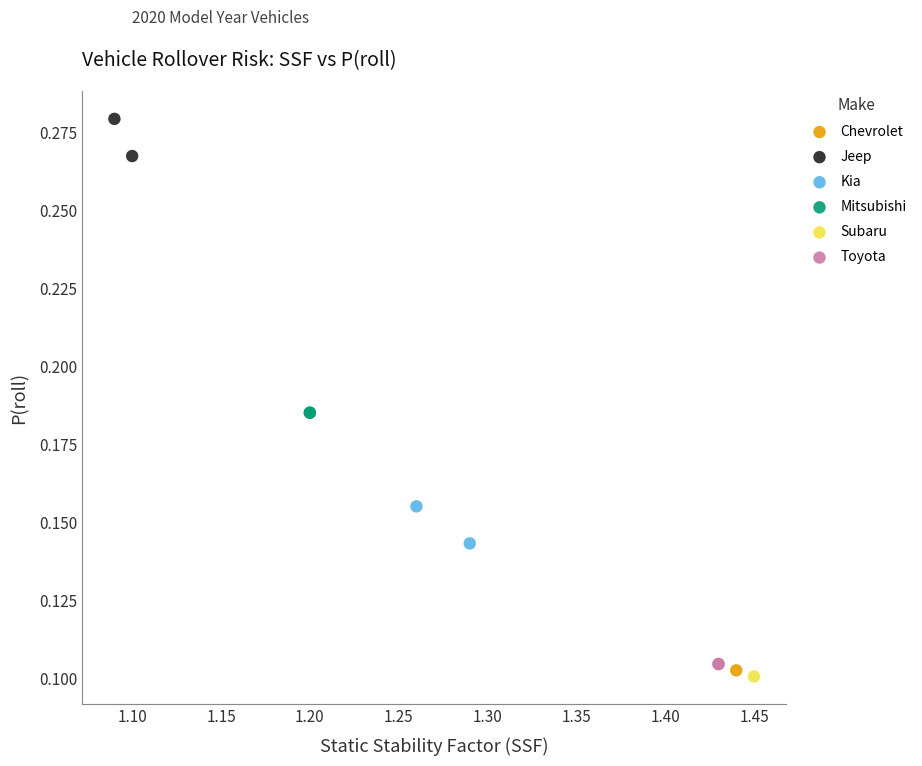

What are all the series names shown in the legend?

Chevrolet, Jeep, Kia, Mitsubishi, Subaru, Toyota